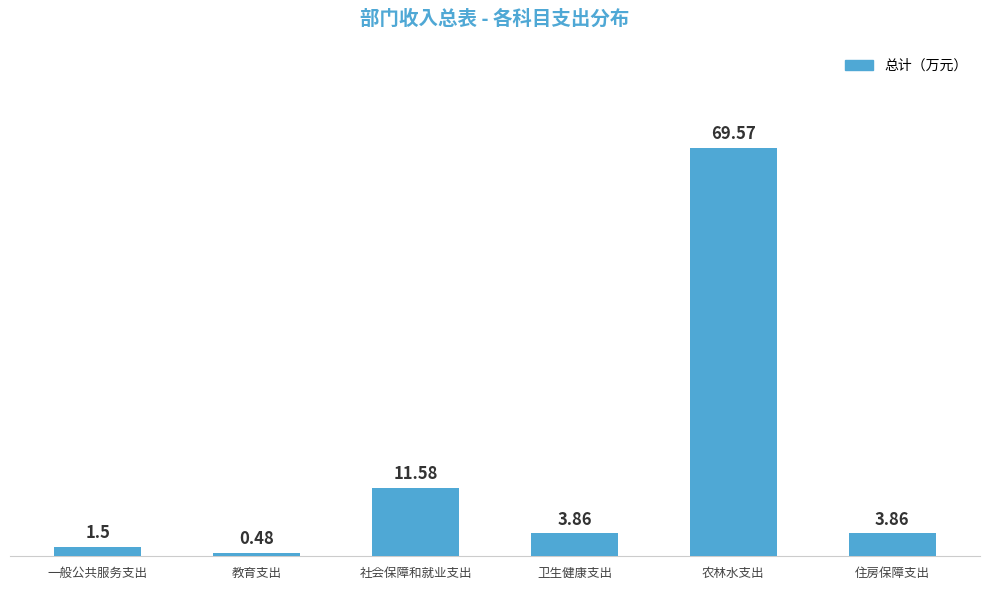

Which label corresponds to the smallest value in the chart?

教育支出